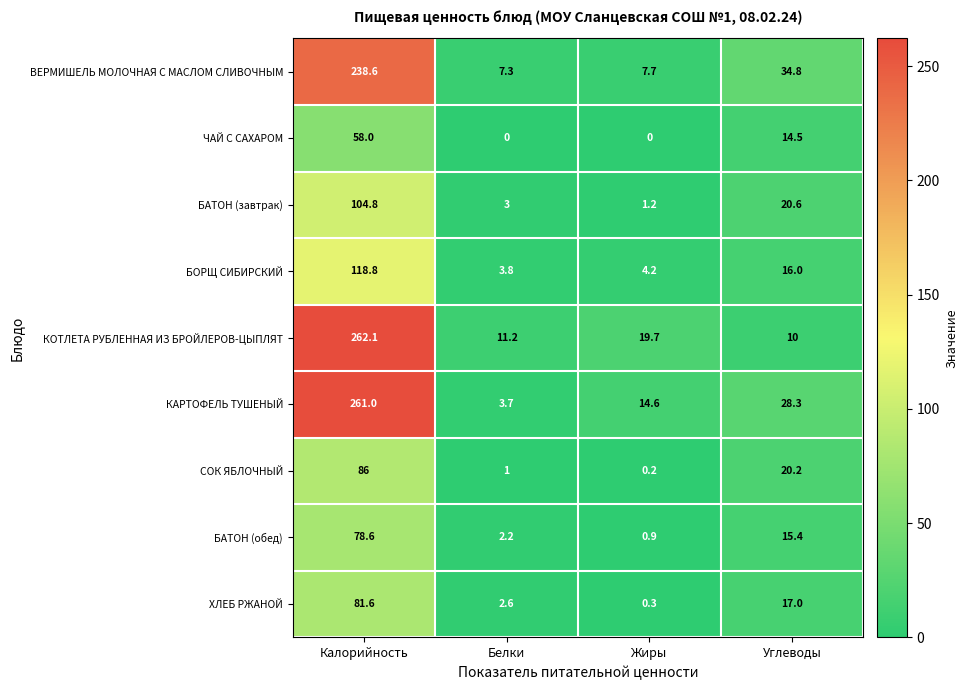

Where does the СОК ЯБЛОЧНЫЙ series first go above 20?

Калорийность